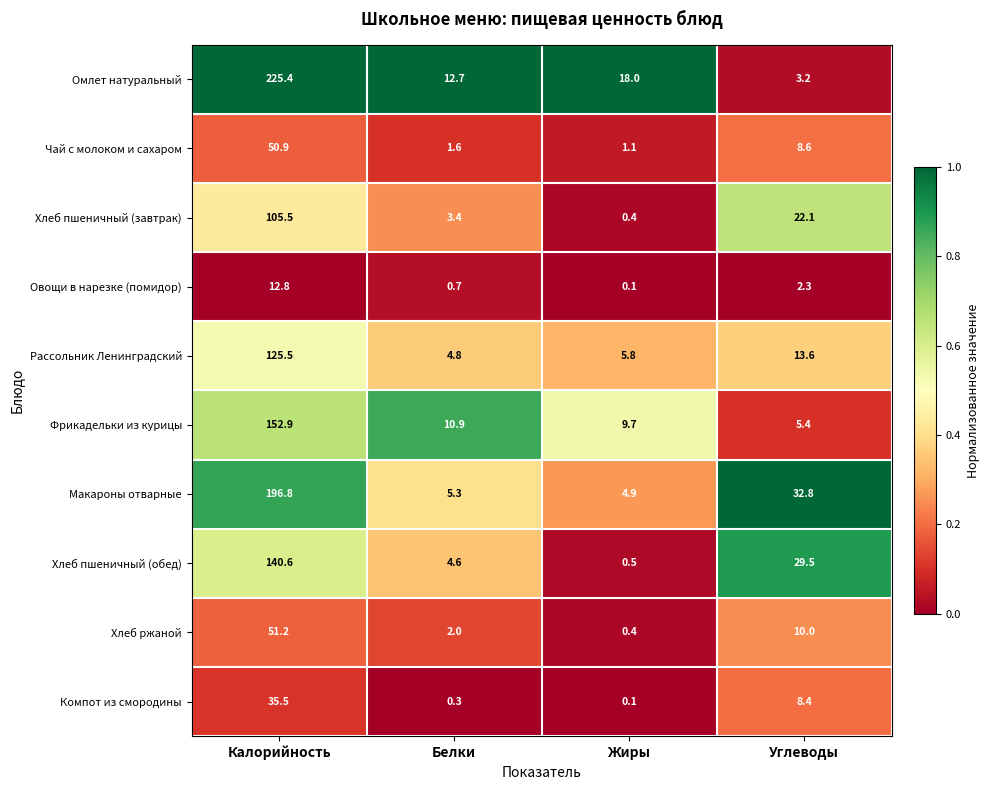

Which series has the largest range (max minus min)?

Омлет натуральный